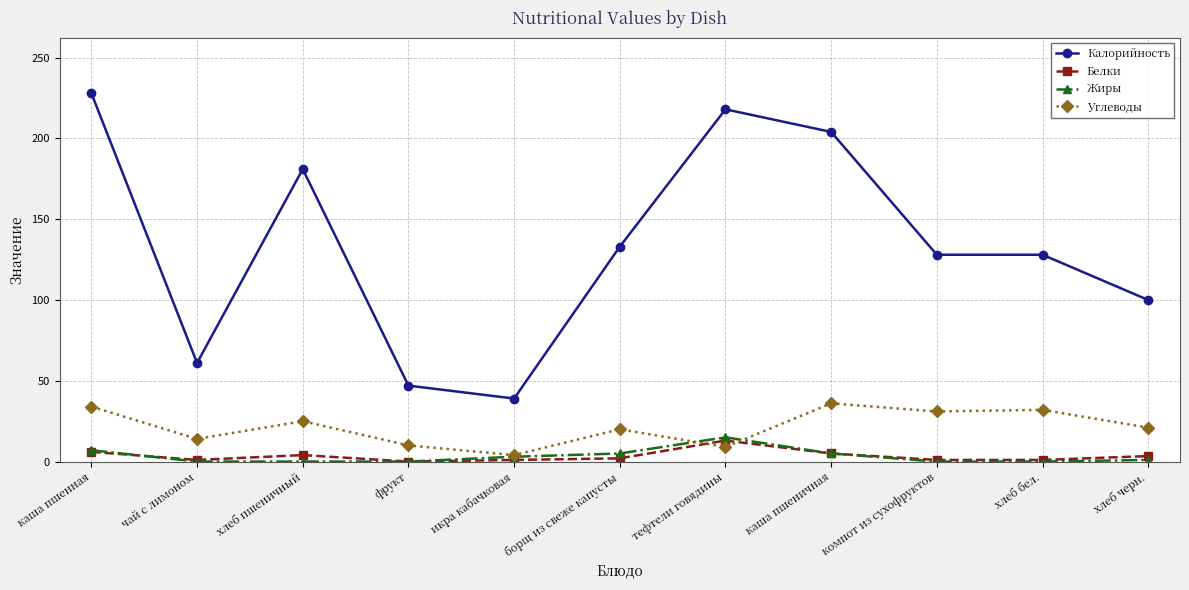

At which category does the chart reach its peak across all series?

каша пшенная